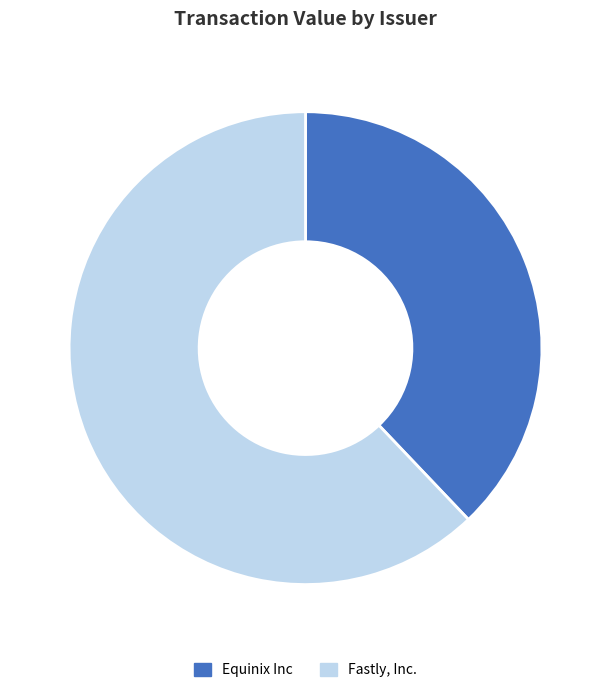

Does Equinix Inc account for over 50% of the chart?

No